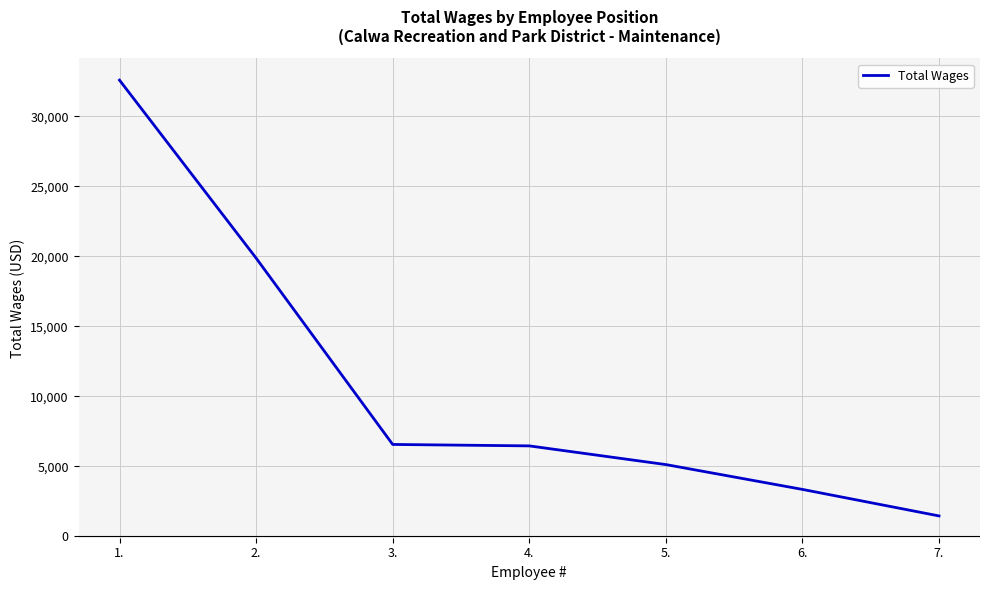

How many lines are shown in the chart?

1